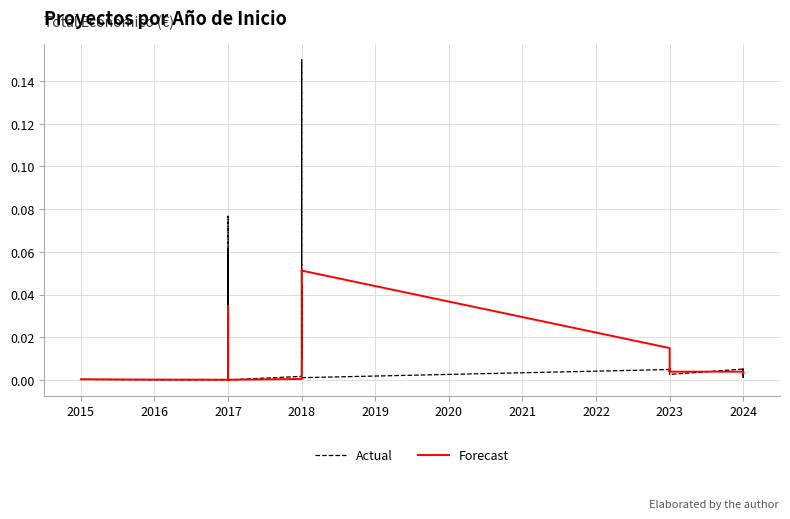

At how many categories does at least one series exceed 0?

27